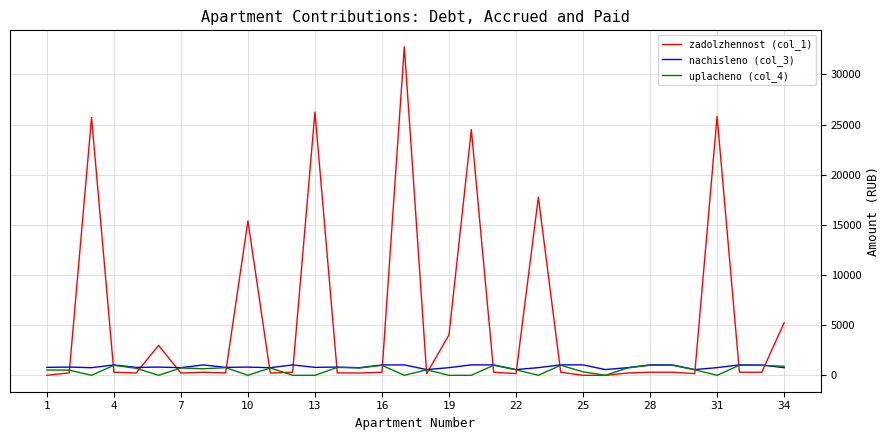

Which series has the largest total across all categories?

zadolzhennost (col_1)